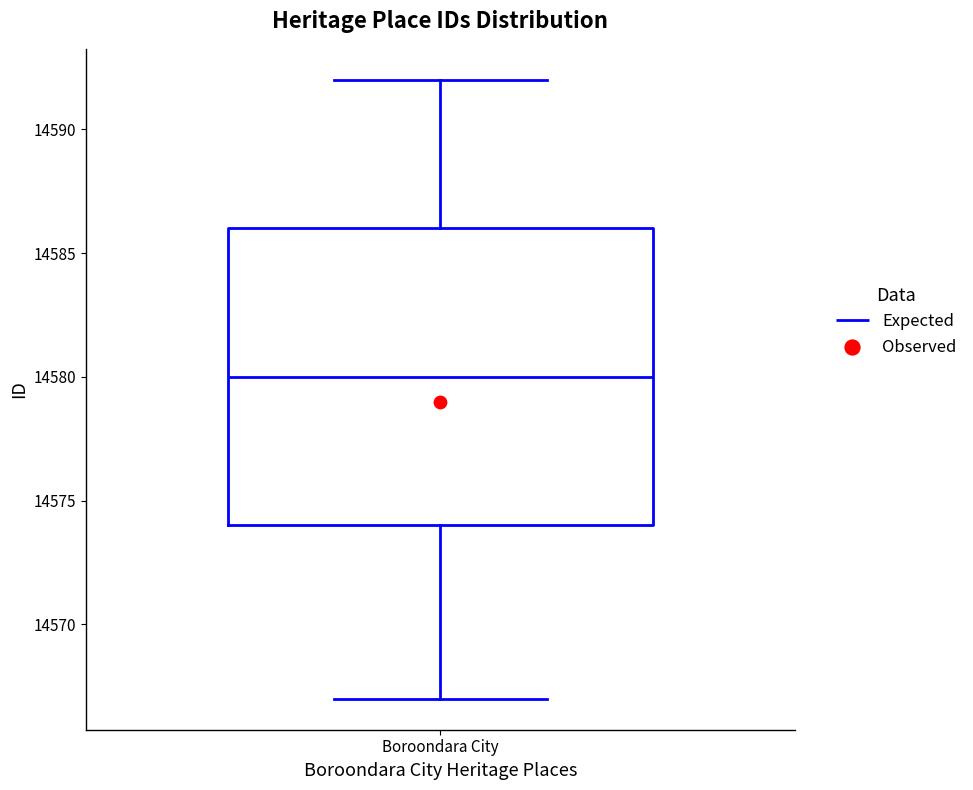

Transcribe this box plot: give where the median line is, the range the box spans, and where the two whiskers end, as read against the y-axis. The values are not printed on the chart, so give them approximately, as read against the axis.

median 14580, box 14574 to 14586, whiskers 14567 to 14592